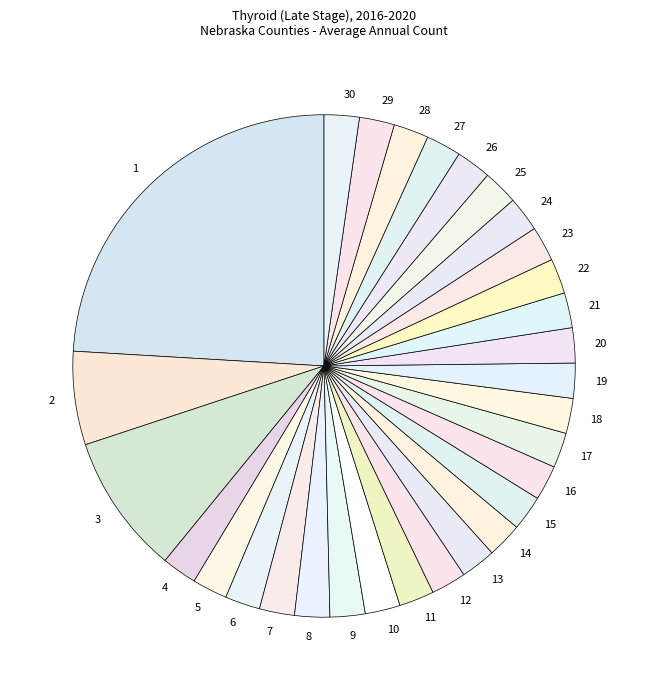

The 17 slice represents 2% of the pie. True or false?

True